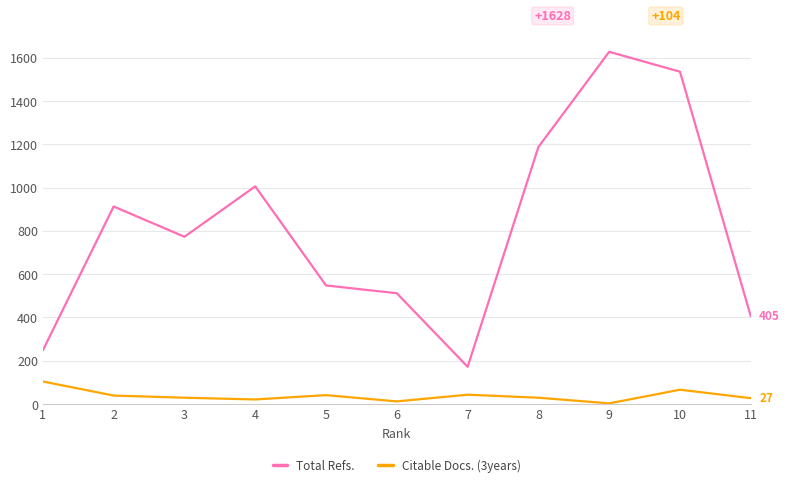

The value of Total Refs. at 4 is 1322. True or false?

False